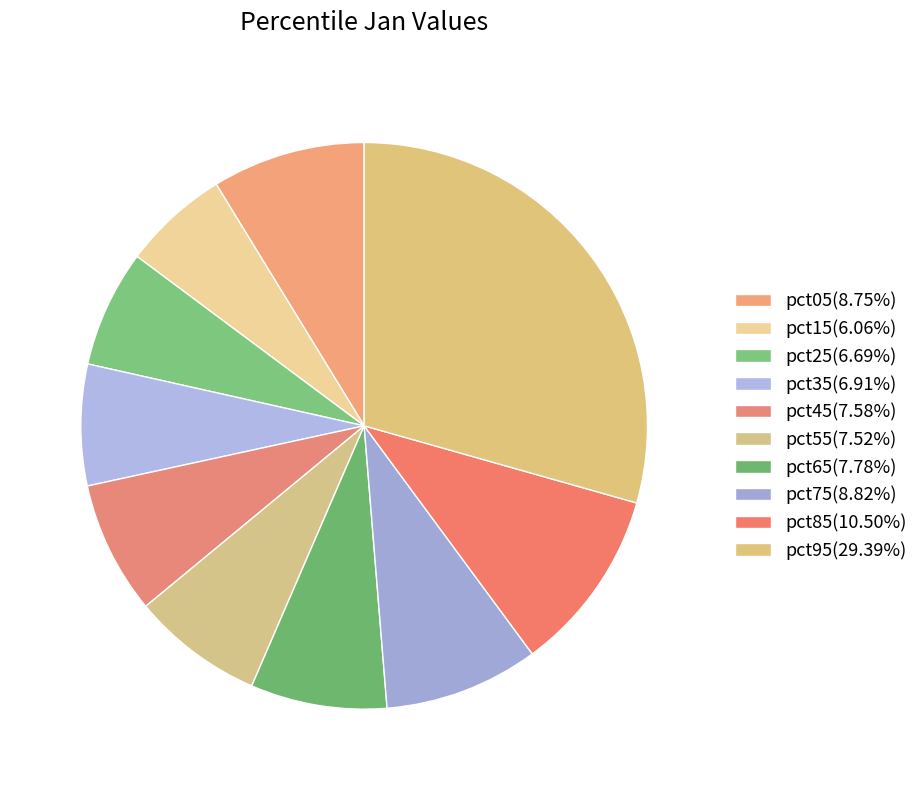

Which category has the smallest portion of the pie?

pct15